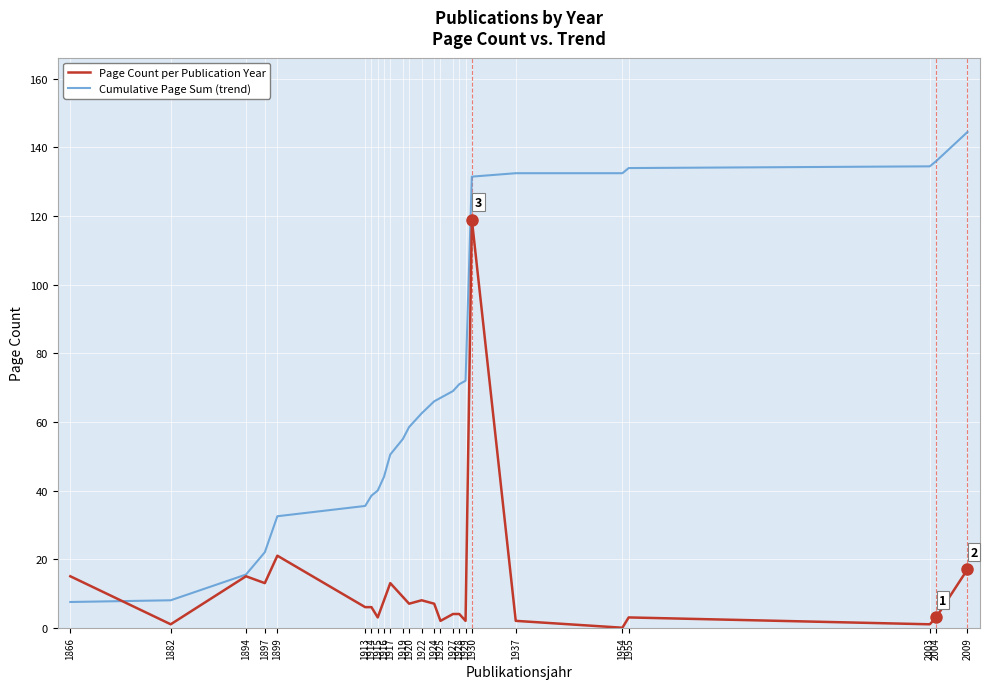

True or false: Cumulative Page Sum (trend) and Page Count per Publication Year cross at least once.

True